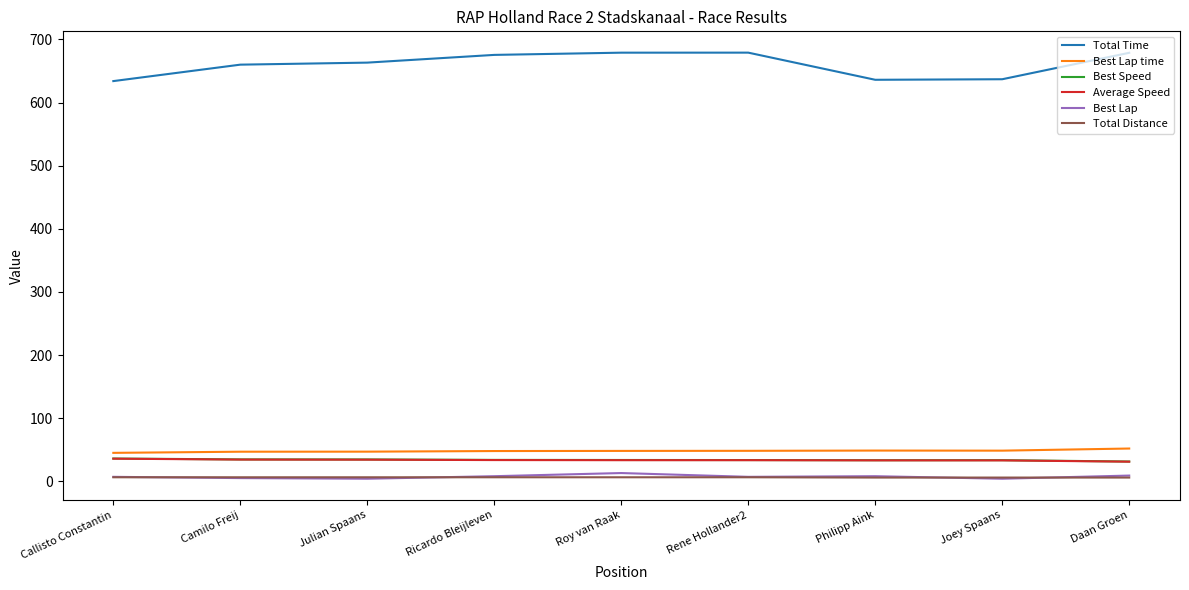

How many values in the Total Time series are below 663?

4